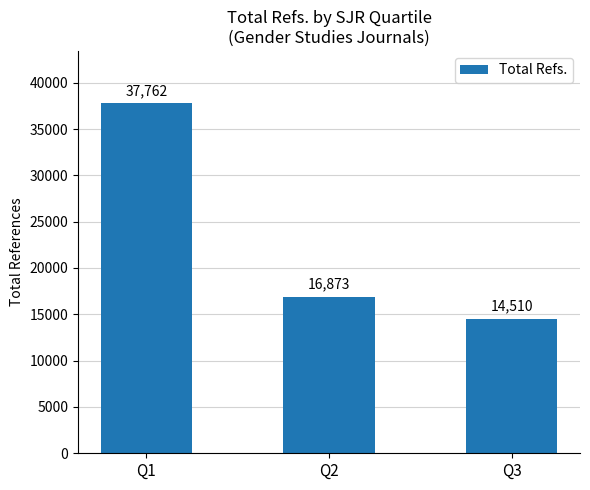

Are the bars grouped side by side (vs. stacked)?

No